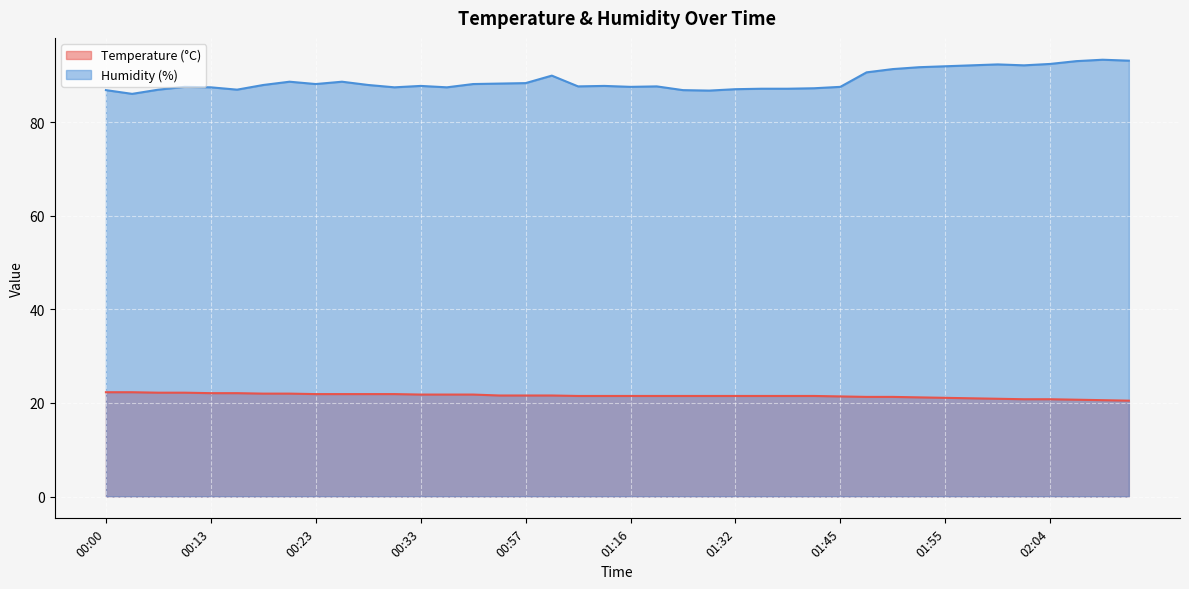

Reading right to left, extract all data points from this chart.

Temperature (°C): 02:15=20.5	02:12=20.6	02:10=20.7	02:04=20.8	02:02=20.8	01:59=20.9	01:57=21.0	01:55=21.1	01:52=21.2	01:50=21.3	01:47=21.3	01:45=21.4	01:42=21.5	01:40=21.5	01:35=21.5	01:32=21.5	01:29=21.5	01:24=21.5	01:19=21.5	01:16=21.5	01:11=21.5	01:08=21.5	01:00=21.6	00:57=21.6	00:54=21.6	00:38=21.8	00:36=21.8	00:33=21.8	00:31=21.9	00:28=21.9	00:26=21.9	00:23=21.9	00:21=22.0	00:18=22.0	00:16=22.1	00:13=22.1	00:11=22.2	00:08=22.2	00:03=22.3	00:00=22.3
Humidity (%): 02:15=93.2	02:12=93.4	02:10=93.1	02:04=92.5	02:02=92.2	01:59=92.4	01:57=92.2	01:55=92.0	01:52=91.8	01:50=91.4	01:47=90.7	01:45=87.6	01:42=87.3	01:40=87.2	01:35=87.2	01:32=87.1	01:29=86.8	01:24=86.9	01:19=87.7	01:16=87.6	01:11=87.8	01:08=87.7	01:00=90.0	00:57=88.4	00:54=88.3	00:38=88.2	00:36=87.5	00:33=87.8	00:31=87.5	00:28=88.0	00:26=88.7	00:23=88.2	00:21=88.7	00:18=88.0	00:16=87.0	00:13=87.5	00:11=87.6	00:08=87.0	00:03=86.1	00:00=86.9